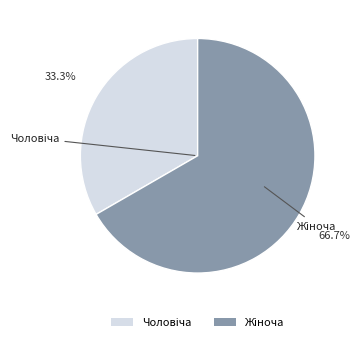

Is there any slice that represents more than half of the pie?

Yes